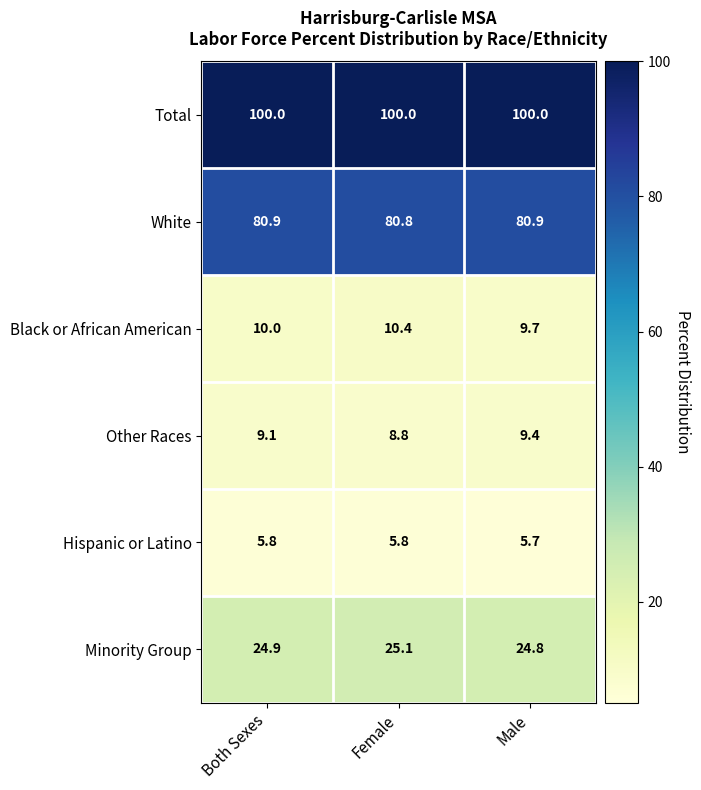

The Black or African American series shows 10.0 at Both Sexes. True or false?

True